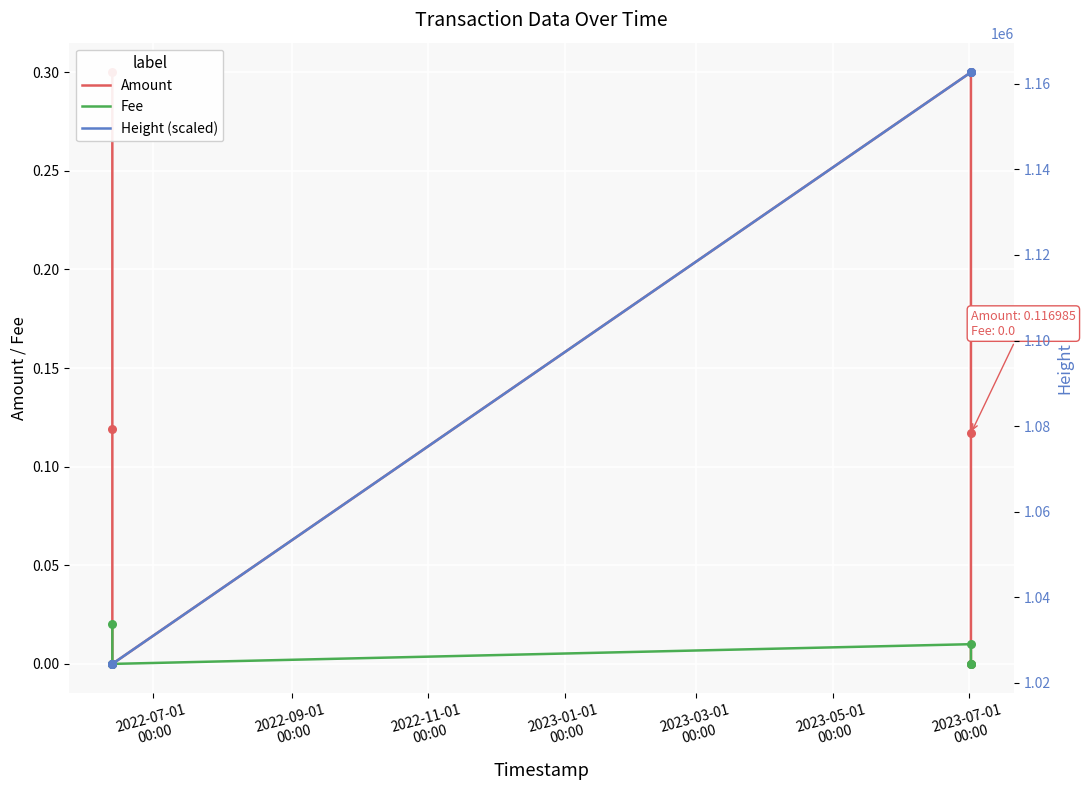

Which series reaches the maximum Y coordinate?

Height (scaled)